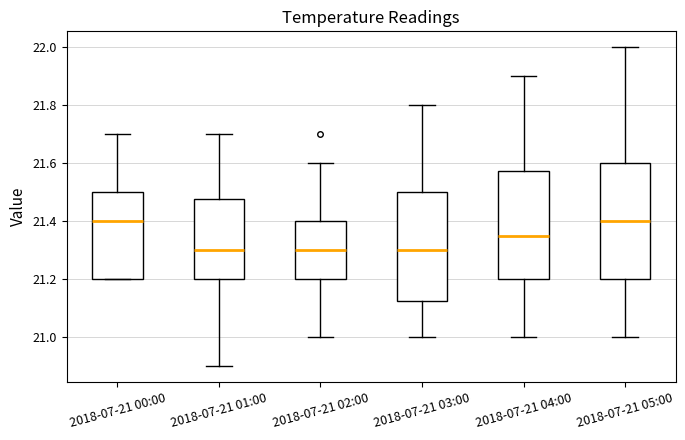

Comparing the boxes themselves (not the whiskers), which one is the tallest?

2018-07-21 05:00